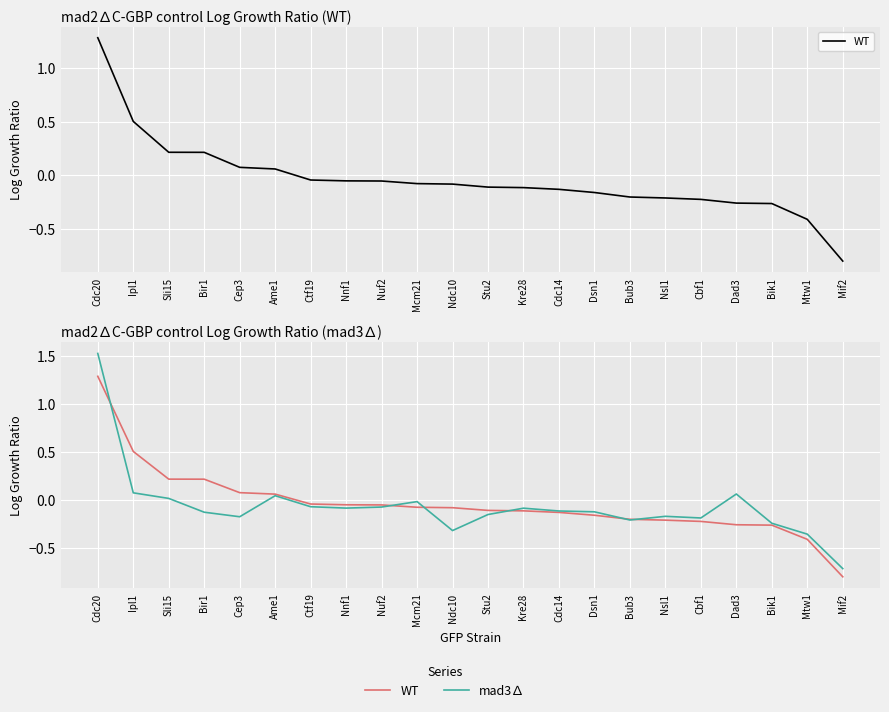

What is the label of the 5th point from the right?

Cbf1